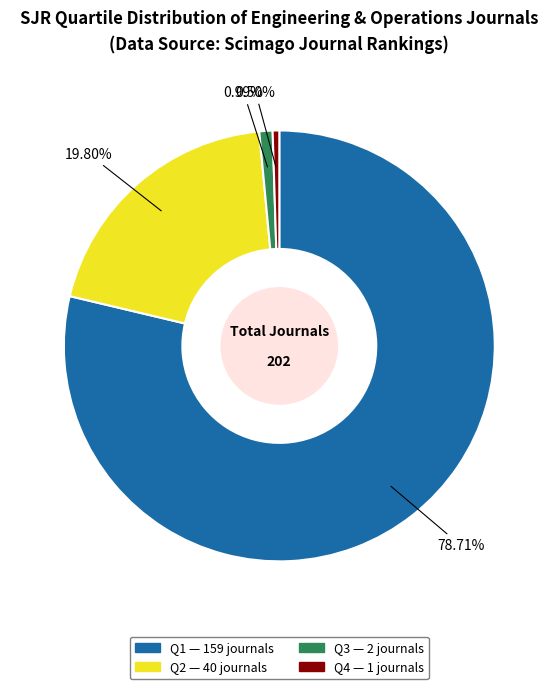

Combined, do Q1 and Q3 account for over 50%?

Yes